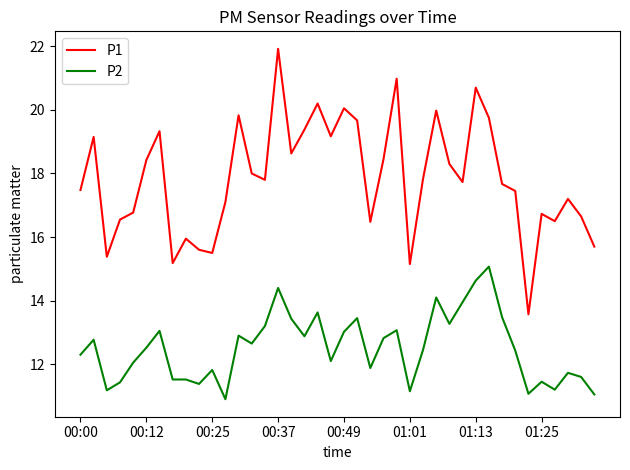

Which series has the largest total across all categories?

P1